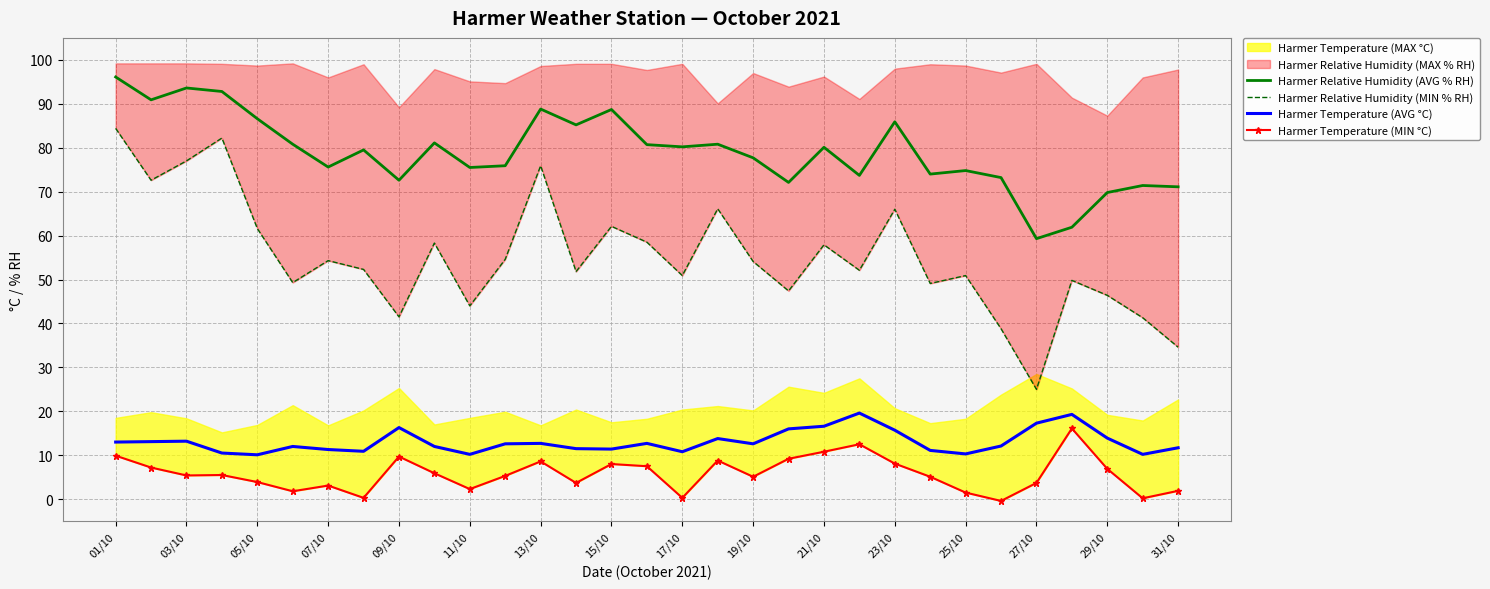

What is the average value of the Harmer Temperature (MIN °C) series?

5.7